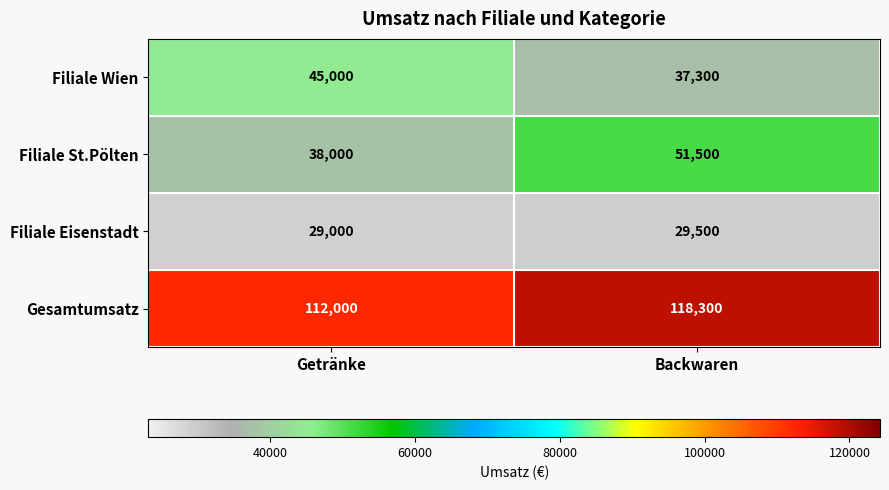

What is the maximum value shown in the chart?

118300